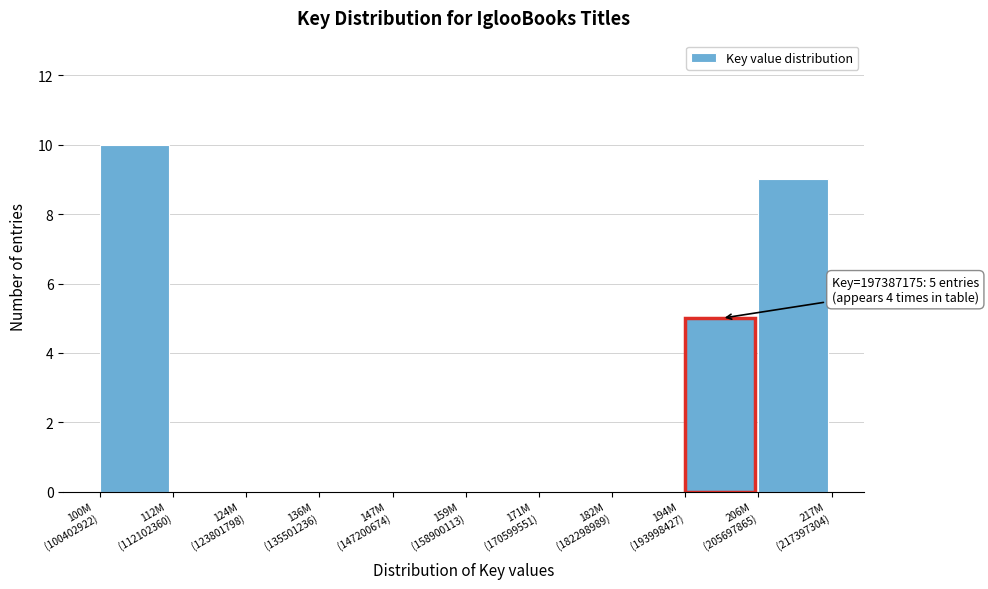

What is the maximum value shown in the chart?

10